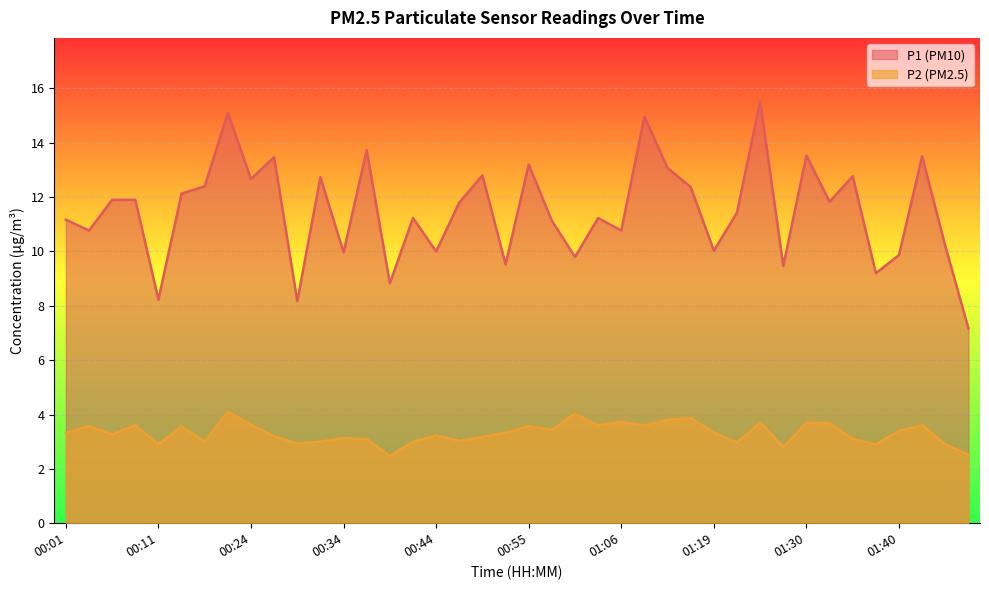

Rank the categories by P2 value from lowest to highest.

00:39, 01:48, 01:27, 00:11, 01:38, 01:45, 00:29, 01:21, 00:16, 00:32, 00:42, 00:47, 00:37, 01:35, 00:34, 00:50, 00:27, 00:44, 00:06, 00:01, 00:53, 01:19, 01:40, 00:58, 00:03, 00:13, 00:55, 00:08, 01:03, 01:11, 01:43, 00:24, 01:33, 01:24, 01:30, 01:06, 01:13, 01:16, 01:00, 00:19